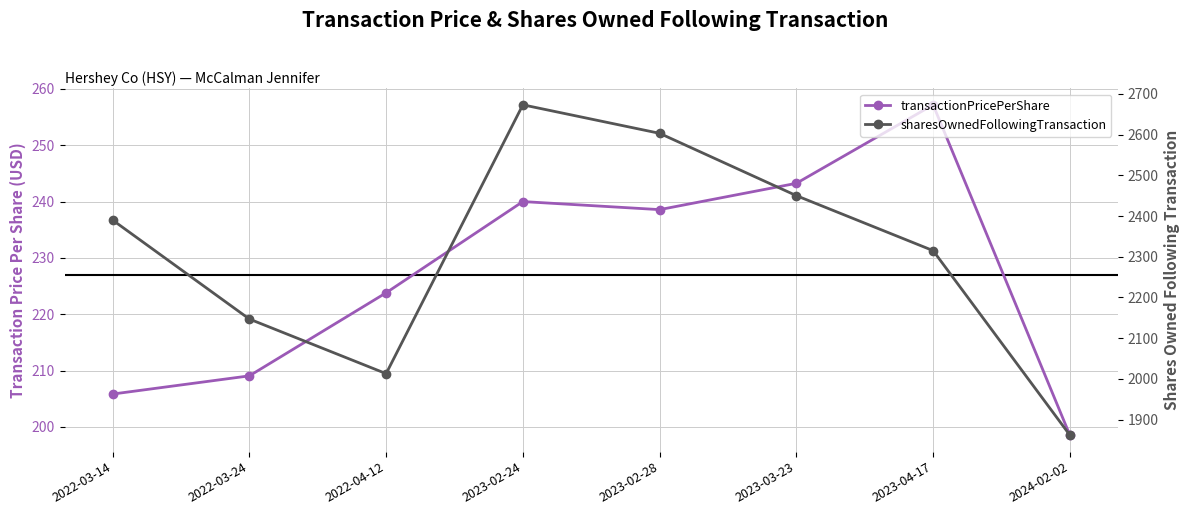

What position from the left is 2022-03-14?

1